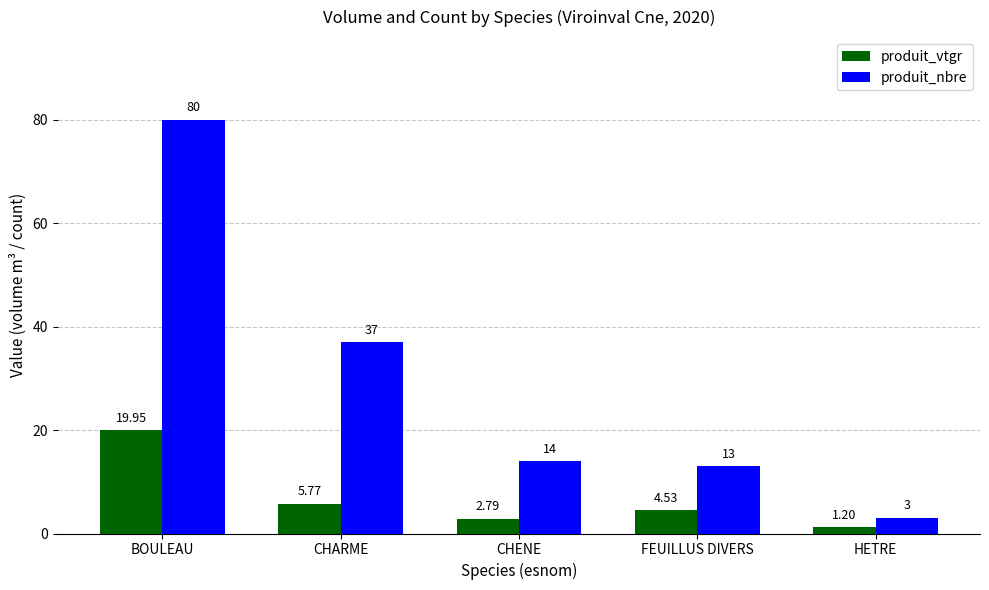

How many groups of bars are there?

5